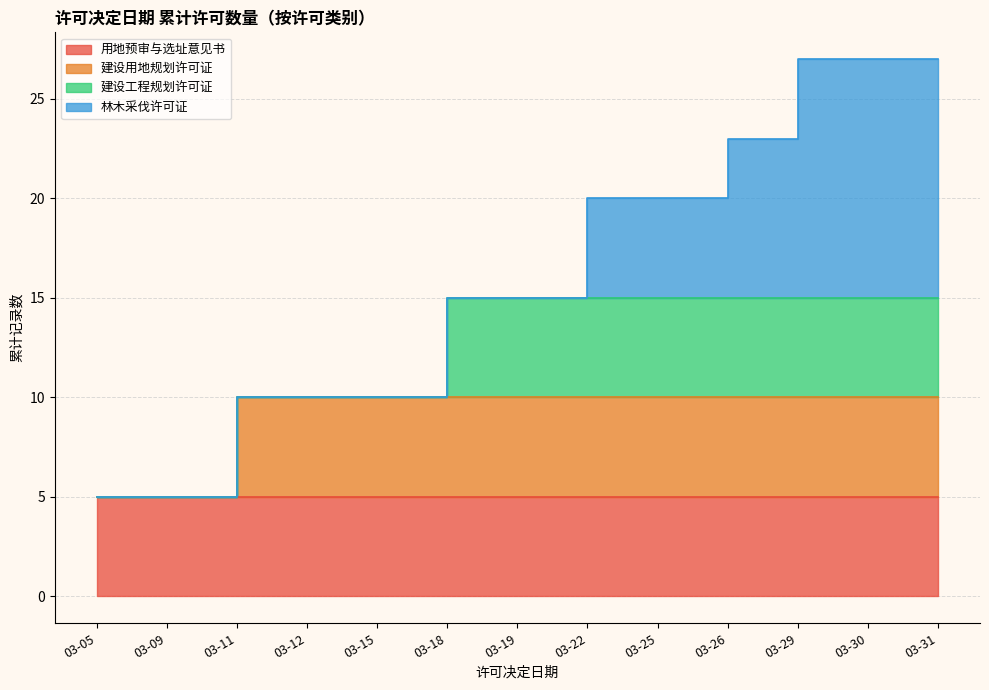

What is the sum of the 用地预审与选址意见书 values at 03-19 and 03-09?

10